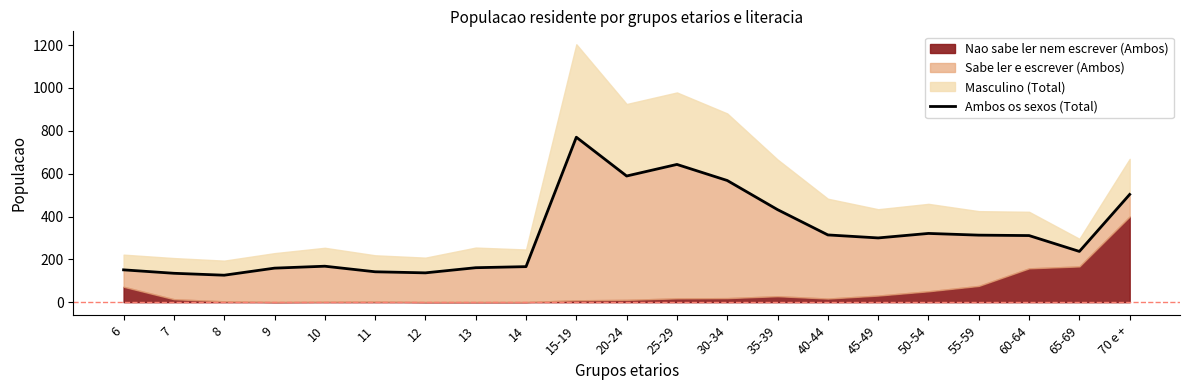

Reading left to right, what are all the values shown in this chart?

6=151	7=135	8=126	9=159	10=168	11=142	12=137	13=161	14=166	15-19=770	20-24=589	25-29=643	30-34=568	35-39=432	40-44=314	45-49=300	50-54=321	55-59=313	60-64=311	65-69=237	70 e +=503